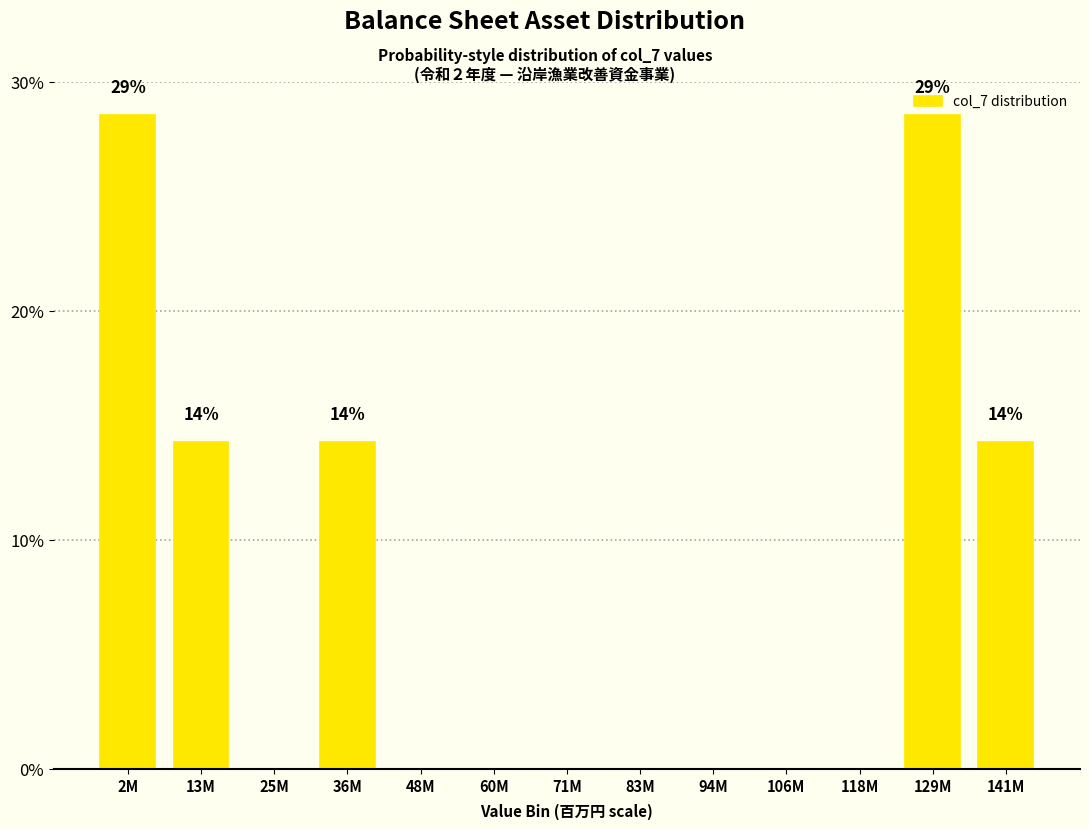

Reading right to left, transcribe all the data shown in this chart.

141M=14.3	129M=28.6	118M=0.0	106M=0.0	94M=0.0	83M=0.0	71M=0.0	60M=0.0	48M=0.0	36M=14.3	25M=0.0	13M=14.3	2M=28.6